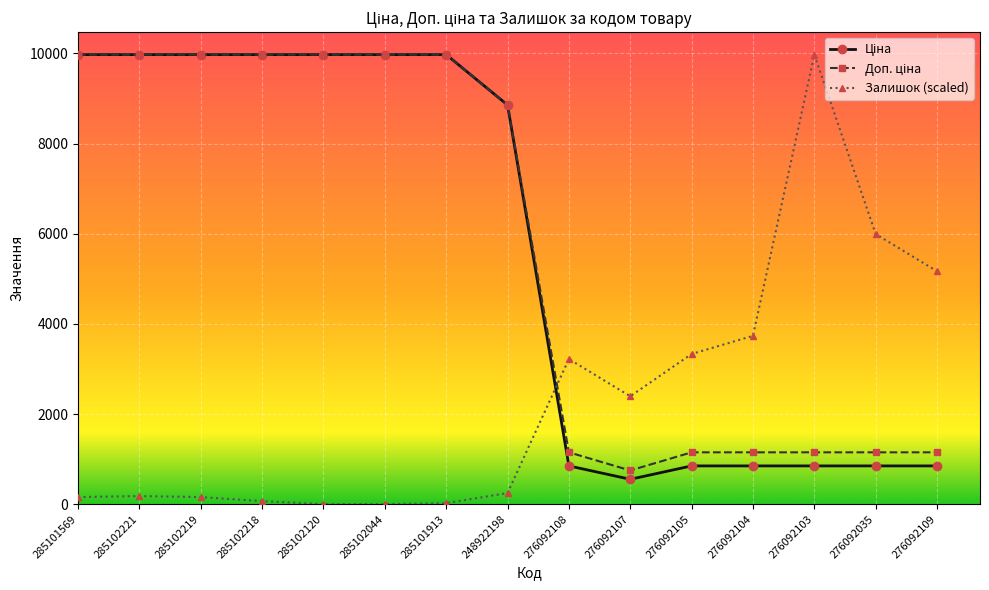

How many lines are shown in the chart?

3